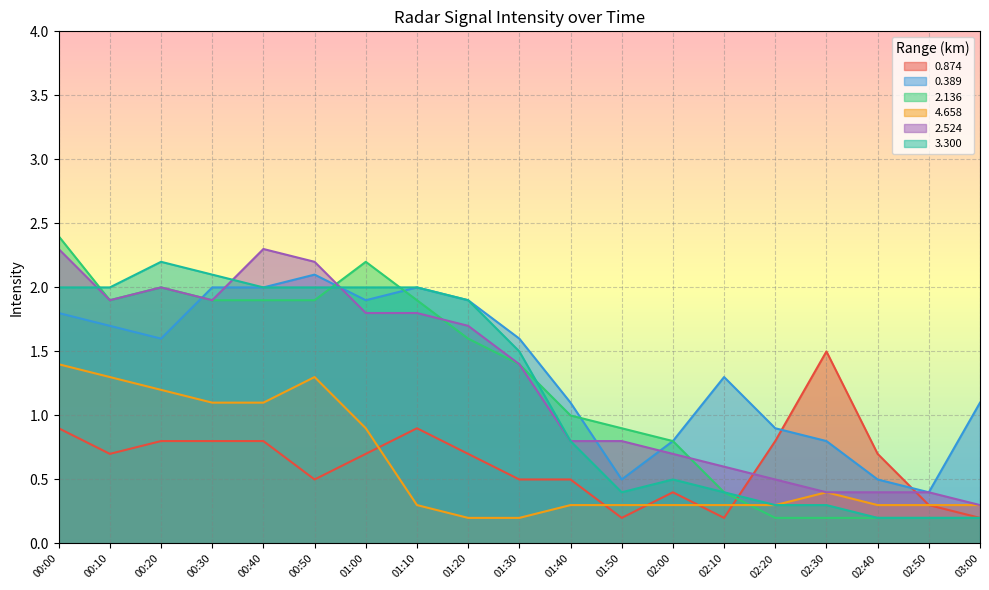

Reading right to left, extract all data points from this chart.

0.874: 03:00=0.2	02:50=0.3	02:40=0.7	02:30=1.5	02:20=0.8	02:10=0.2	02:00=0.4	01:50=0.2	01:40=0.5	01:30=0.5	01:20=0.7	01:10=0.9	01:00=0.7	00:50=0.5	00:40=0.8	00:30=0.8	00:20=0.8	00:10=0.7	00:00=0.9
0.389: 03:00=1.1	02:50=0.4	02:40=0.5	02:30=0.8	02:20=0.9	02:10=1.3	02:00=0.8	01:50=0.5	01:40=1.1	01:30=1.6	01:20=1.9	01:10=2.0	01:00=1.9	00:50=2.1	00:40=2.0	00:30=2.0	00:20=1.6	00:10=1.7	00:00=1.8
2.136: 03:00=0.2	02:50=0.2	02:40=0.2	02:30=0.2	02:20=0.2	02:10=0.4	02:00=0.8	01:50=0.9	01:40=1.0	01:30=1.4	01:20=1.6	01:10=1.9	01:00=2.2	00:50=1.9	00:40=1.9	00:30=1.9	00:20=2.0	00:10=1.9	00:00=2.4
4.658: 03:00=0.3	02:50=0.3	02:40=0.3	02:30=0.4	02:20=0.3	02:10=0.3	02:00=0.3	01:50=0.3	01:40=0.3	01:30=0.2	01:20=0.2	01:10=0.3	01:00=0.9	00:50=1.3	00:40=1.1	00:30=1.1	00:20=1.2	00:10=1.3	00:00=1.4
2.524: 03:00=0.3	02:50=0.4	02:40=0.4	02:30=0.4	02:20=0.5	02:10=0.6	02:00=0.7	01:50=0.8	01:40=0.8	01:30=1.4	01:20=1.7	01:10=1.8	01:00=1.8	00:50=2.2	00:40=2.3	00:30=1.9	00:20=2.0	00:10=1.9	00:00=2.3
3.300: 03:00=0.2	02:50=0.2	02:40=0.2	02:30=0.3	02:20=0.3	02:10=0.4	02:00=0.5	01:50=0.4	01:40=0.8	01:30=1.5	01:20=1.9	01:10=2.0	01:00=2.0	00:50=2.0	00:40=2.0	00:30=2.1	00:20=2.2	00:10=2.0	00:00=2.0